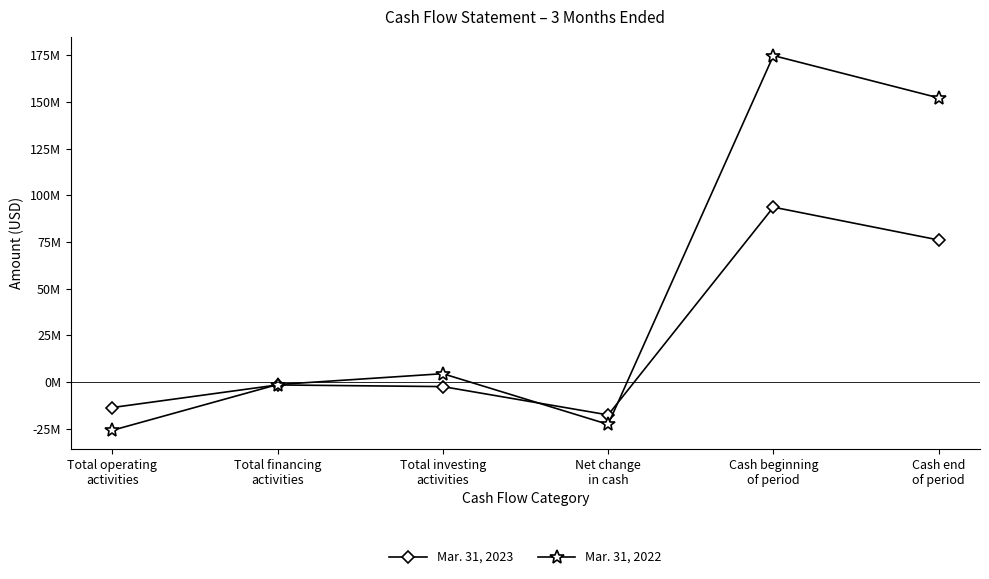

What is the label of the 3rd point from the right?

Net change
in cash